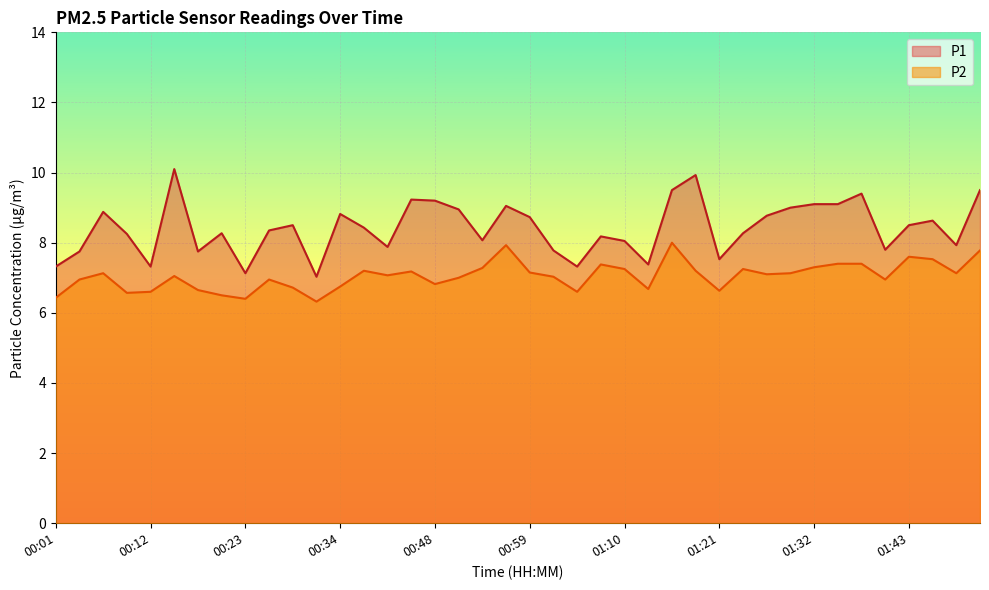

What is the minimum value for P1?

7.0